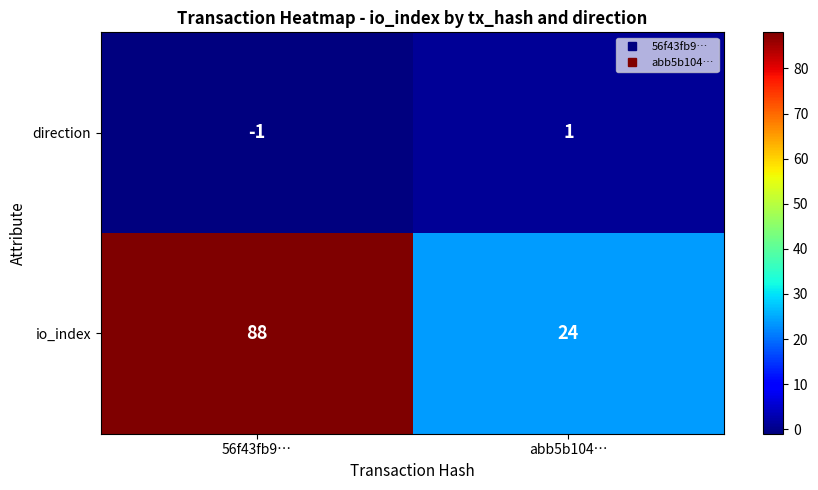

What is the total value across all series at 56f43fb9…?

87